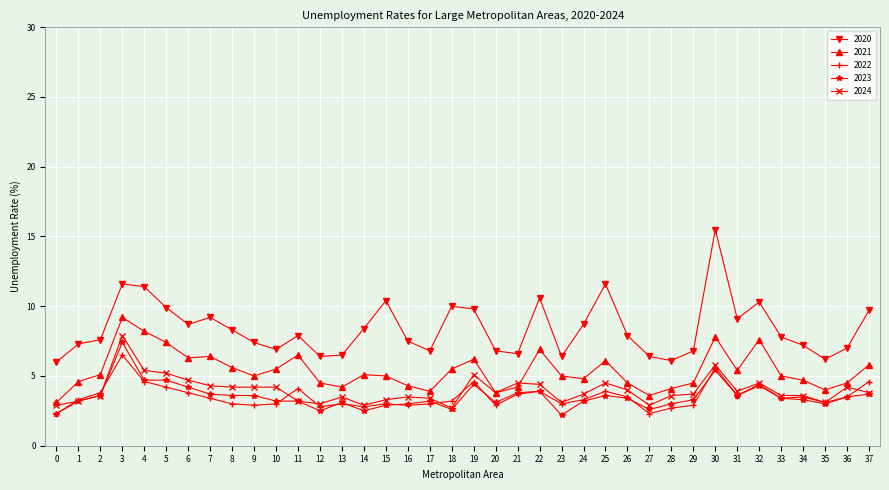

True or false: 2024 has more than 2 points higher than both neighbors.

True